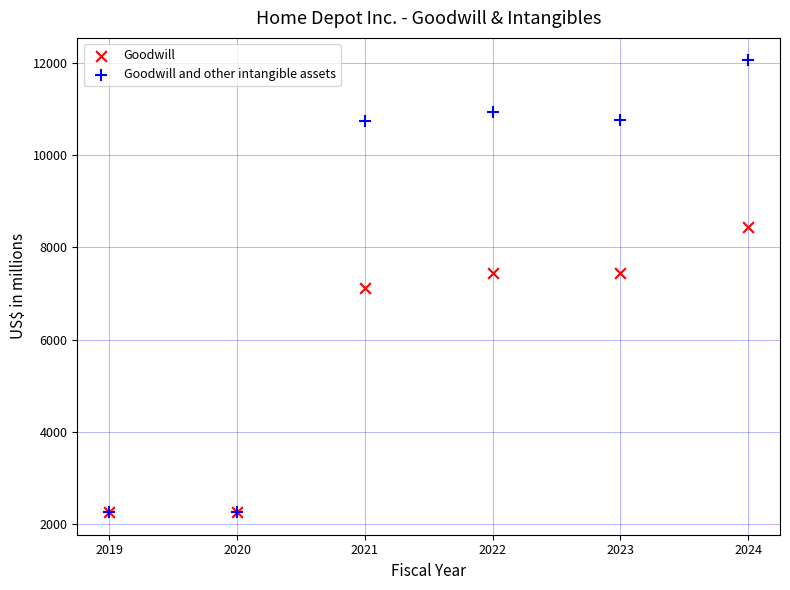

In the Goodwill series, what Y value is closest to 5353?

7126